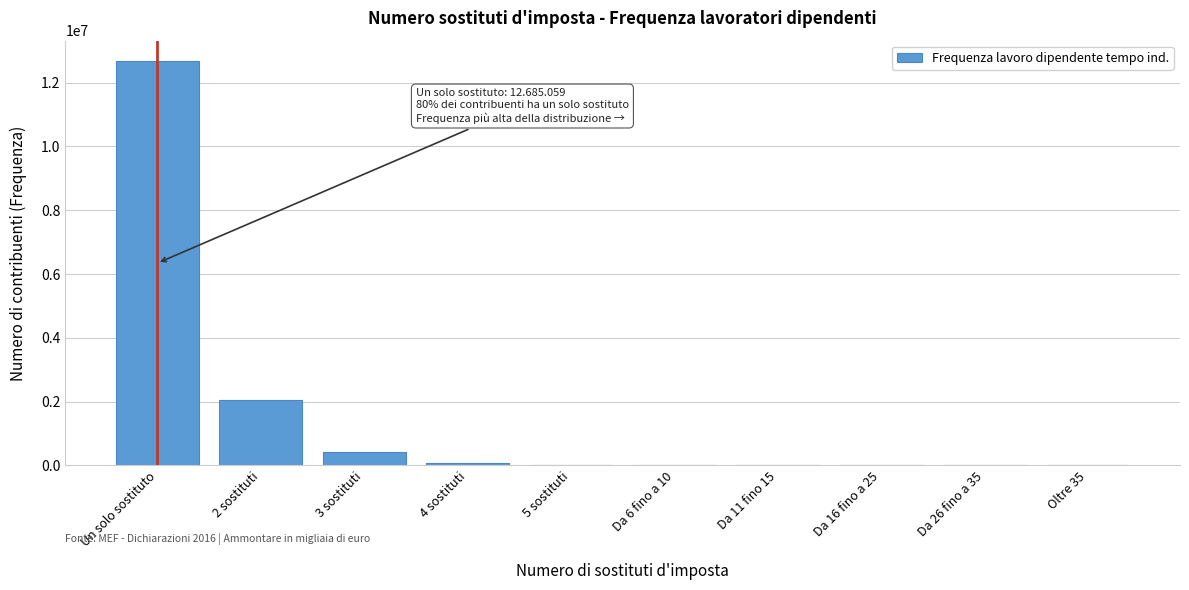

What value does the data have at Un solo sostituto?

12685059